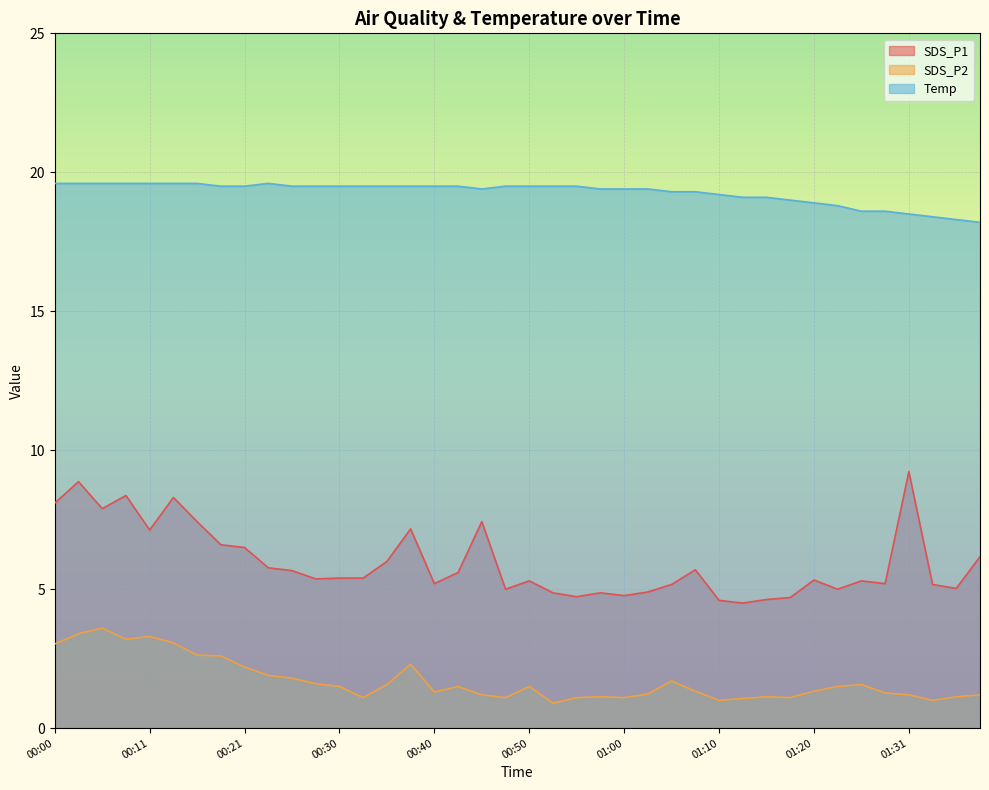

True or false: SDS_P1 and Temp intersect in this chart.

False